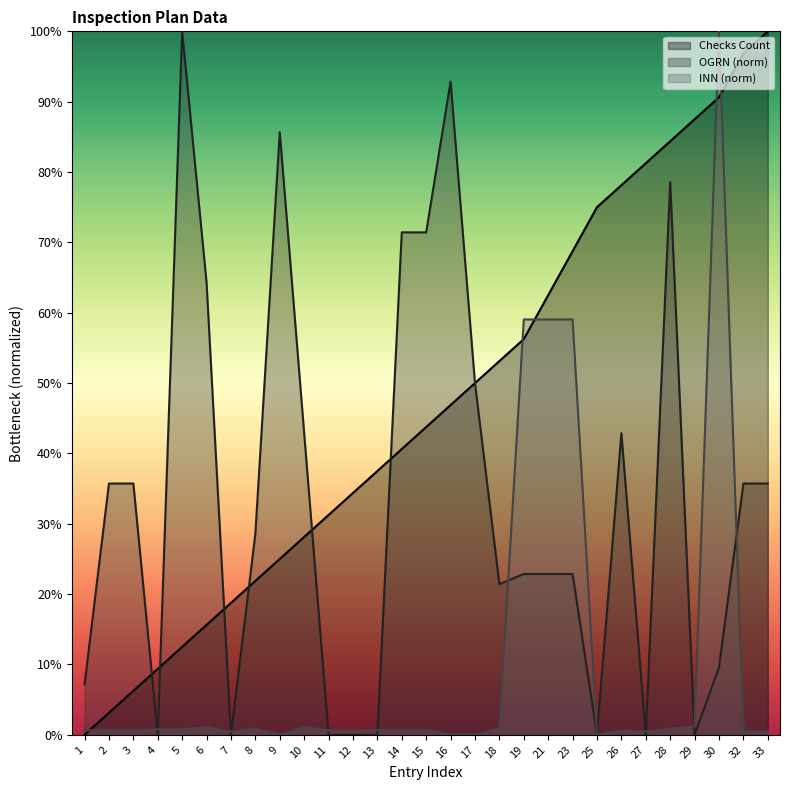

Does the chart have visible grid lines?

No